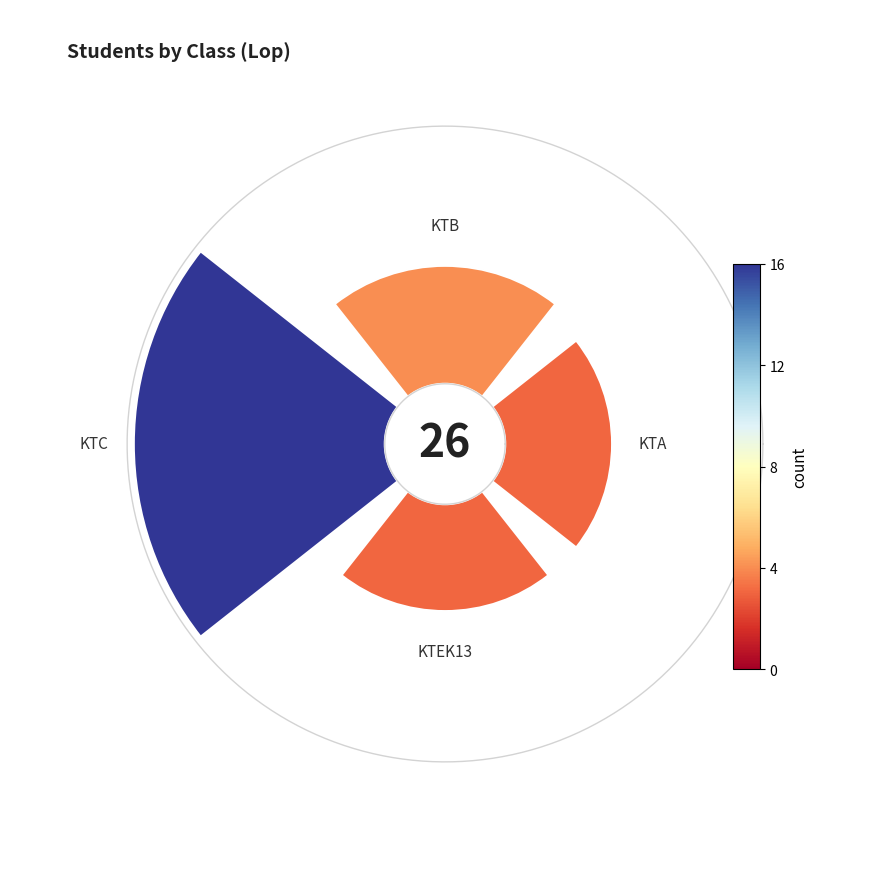

How many slices are in this pie chart?

4